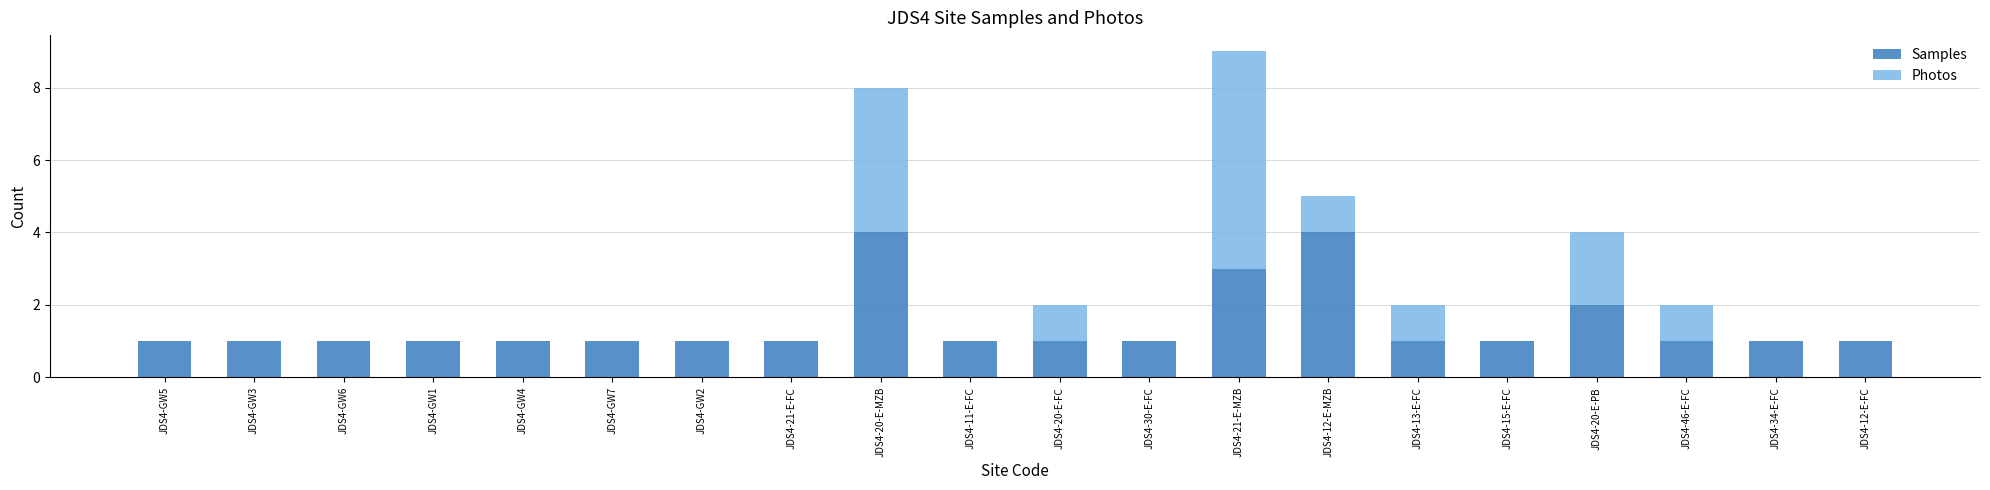

At which category is the sum across all series the highest?

JDS4-21-E-MZB